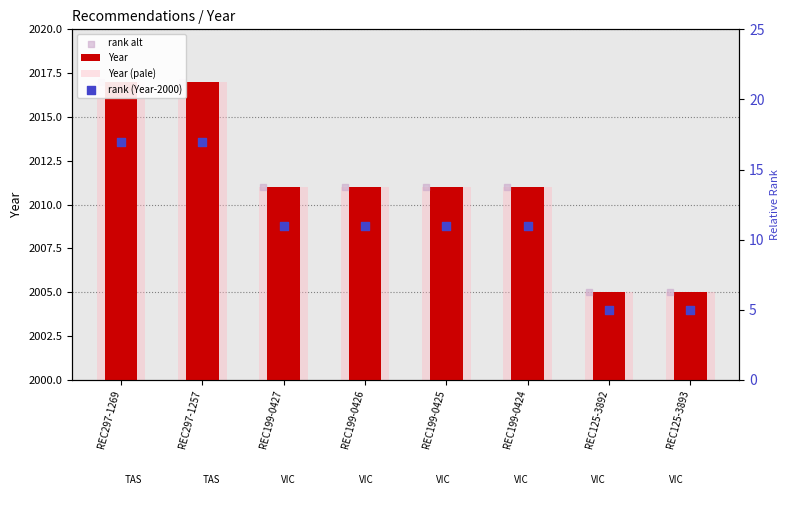

At how many categories does at least one series exceed 1649?

8